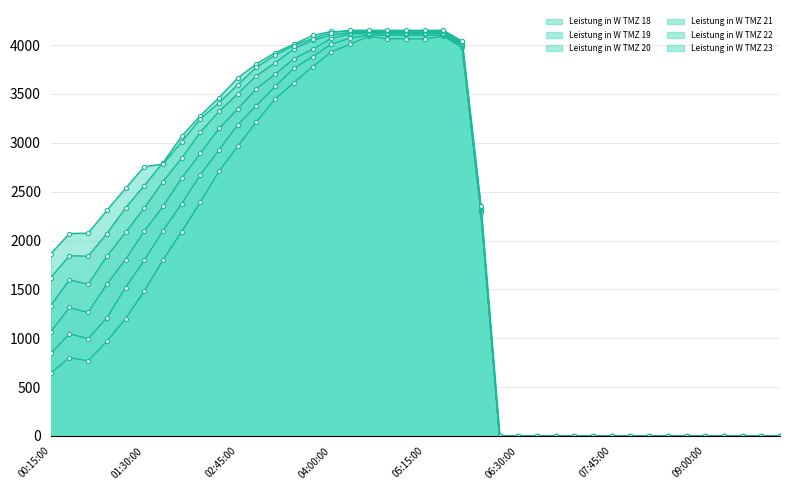

How many categories are shown in the chart?

40